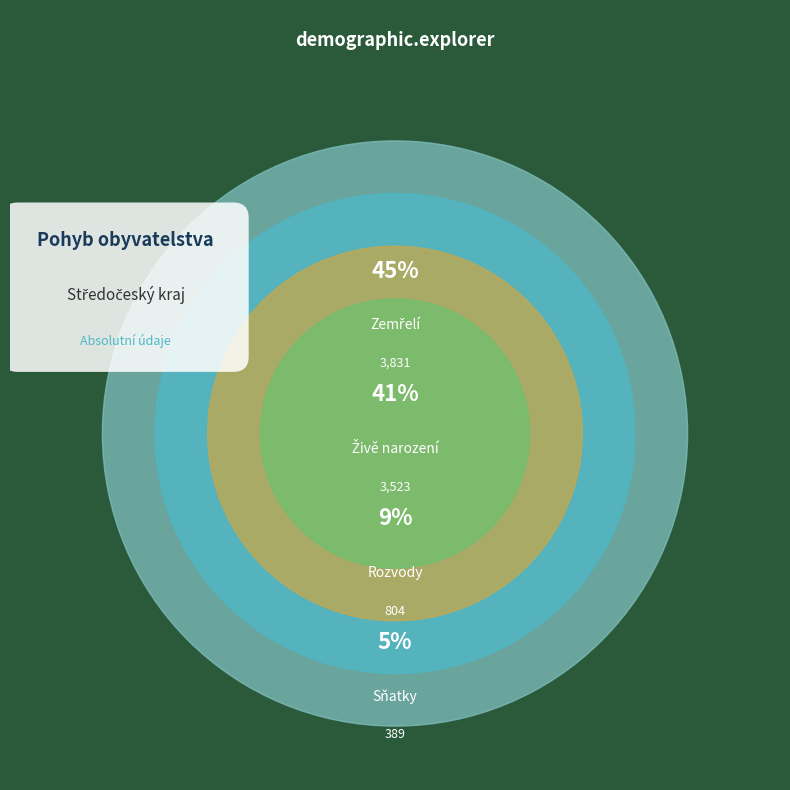

To the nearest percent, what is the average slice percentage?

25%